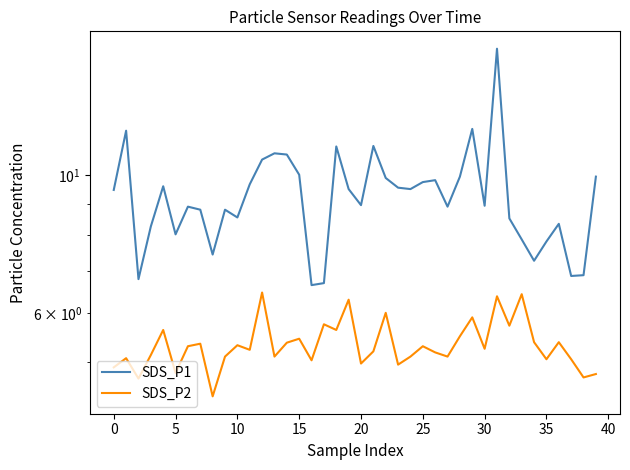

Is the value of SDS_P2 at 15 greater than the value of SDS_P1 at 17?

No